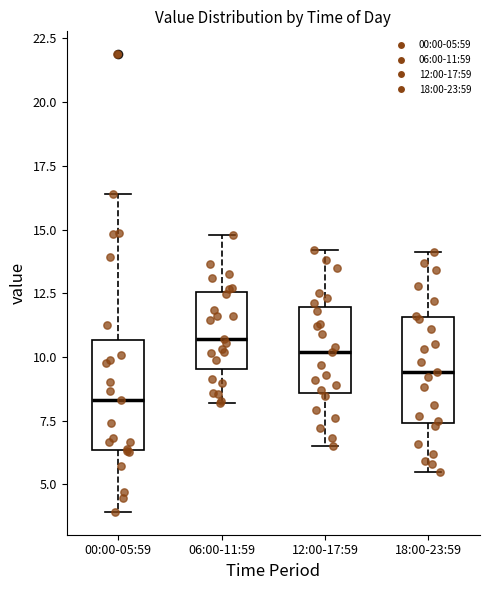

Which box has the highest median line?

06:00-11:59